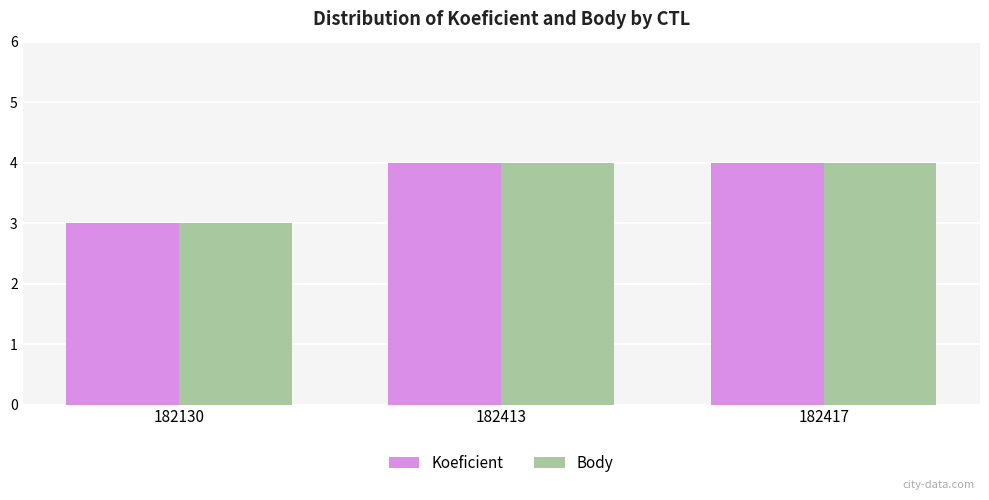

Reading left to right, transcribe all the data shown in this chart.

Koeficient: 3	4	4
Body: 3	4	4